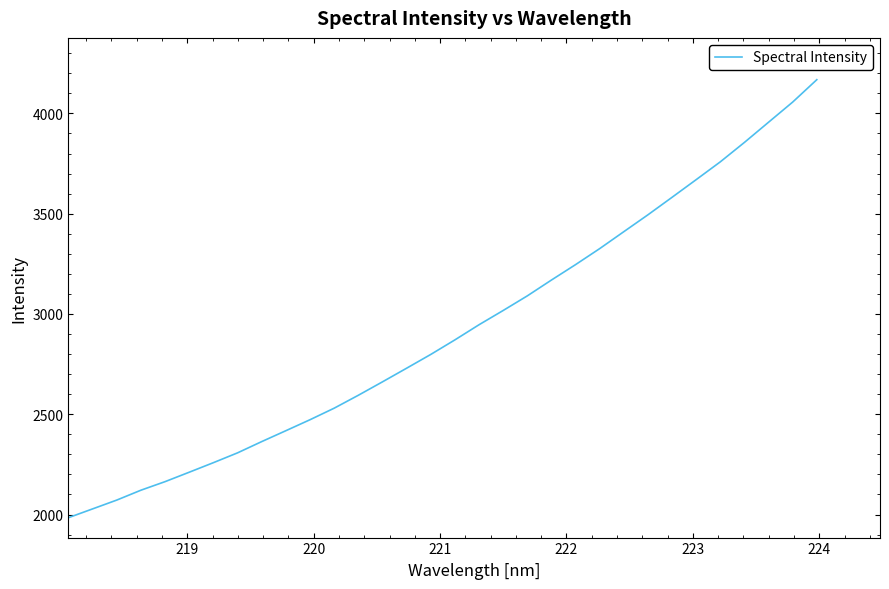

Reading right to left, transcribe all the data shown in this chart.

4168.2	4056.7	3956.2	3855.6	3758.8	3670.0	3582.0	3494.7	3410.5	3326.1	3246.3	3169.4	3090.4	3017.5	2946.5	2870.9	2798.4	2729.7	2661.7	2594.8	2530.4	2472.8	2418.1	2363.7	2307.6	2258.6	2211.1	2164.1	2121.3	2072.1	2028.2	1984.3